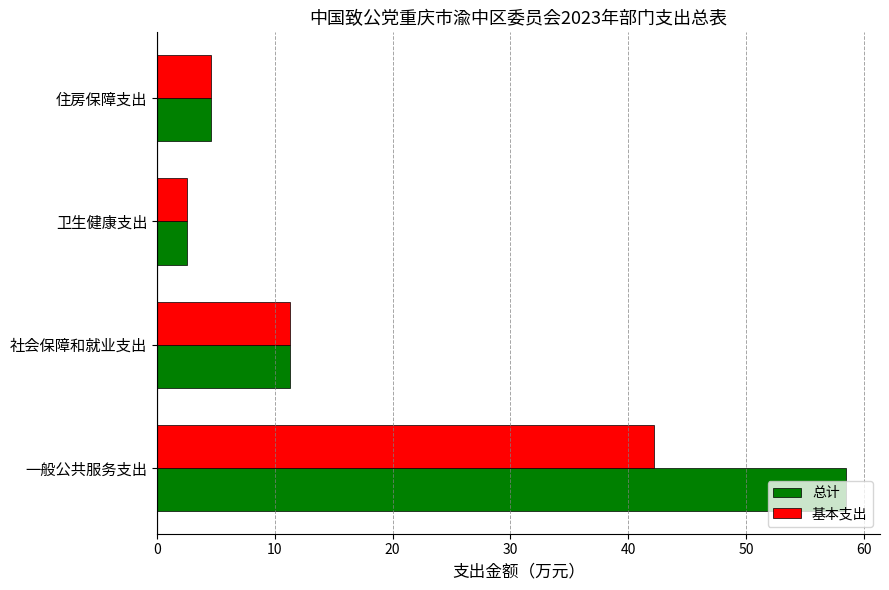

What is the sum of the 基本支出 values at 一般公共服务支出 and 住房保障支出?

46.8